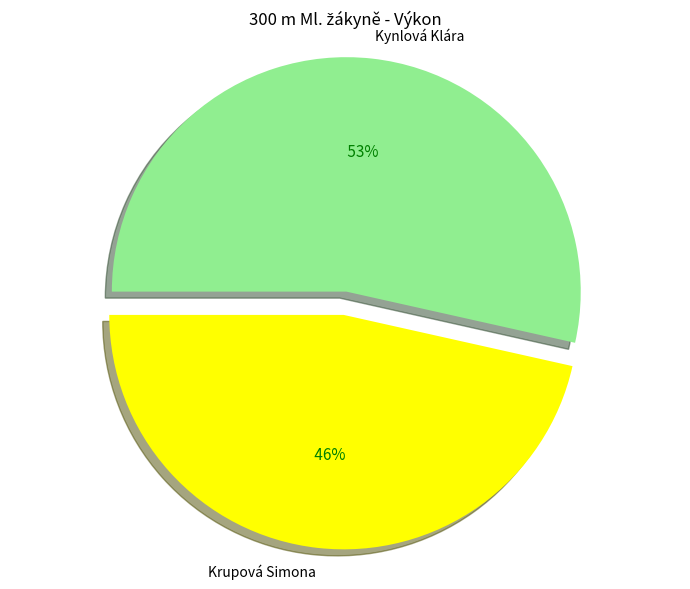

Is Krupová Simona the majority of the pie?

No